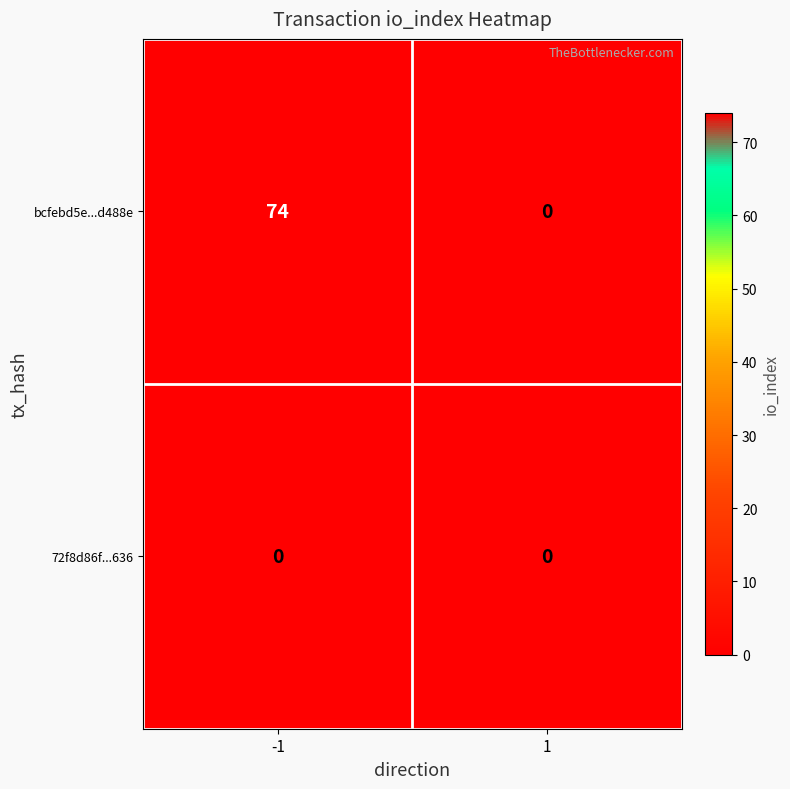

What is the greatest value displayed?

74